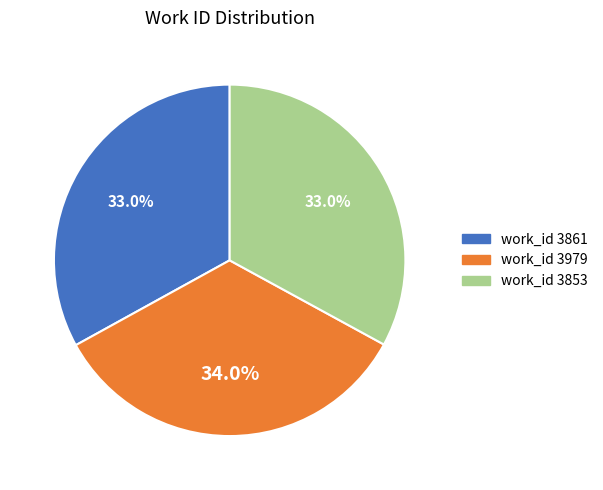

How many slices are in this pie chart?

3